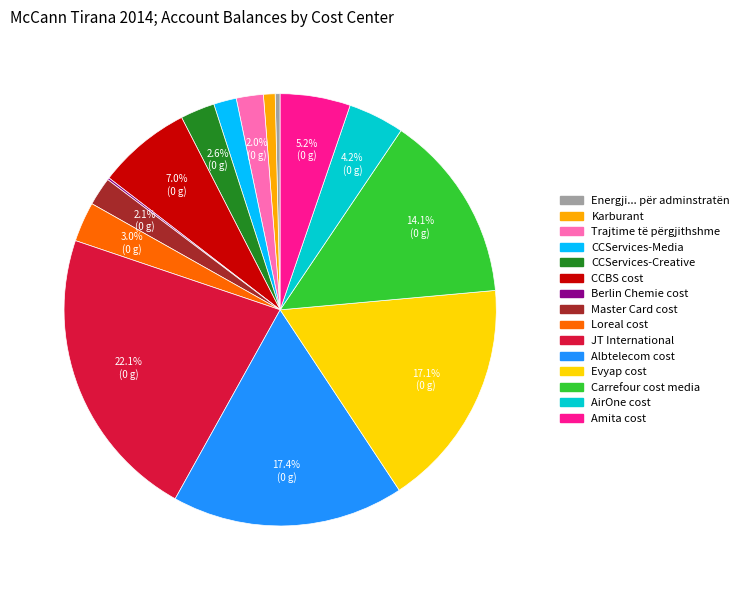

Does Carrefour cost media represent more than half of the total?

No